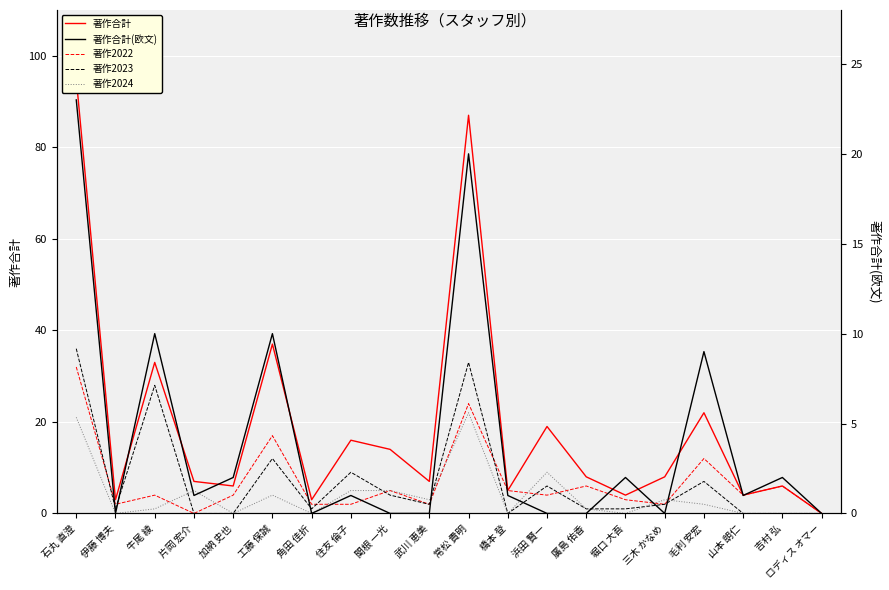

Which series has the largest total across all categories?

著作合計